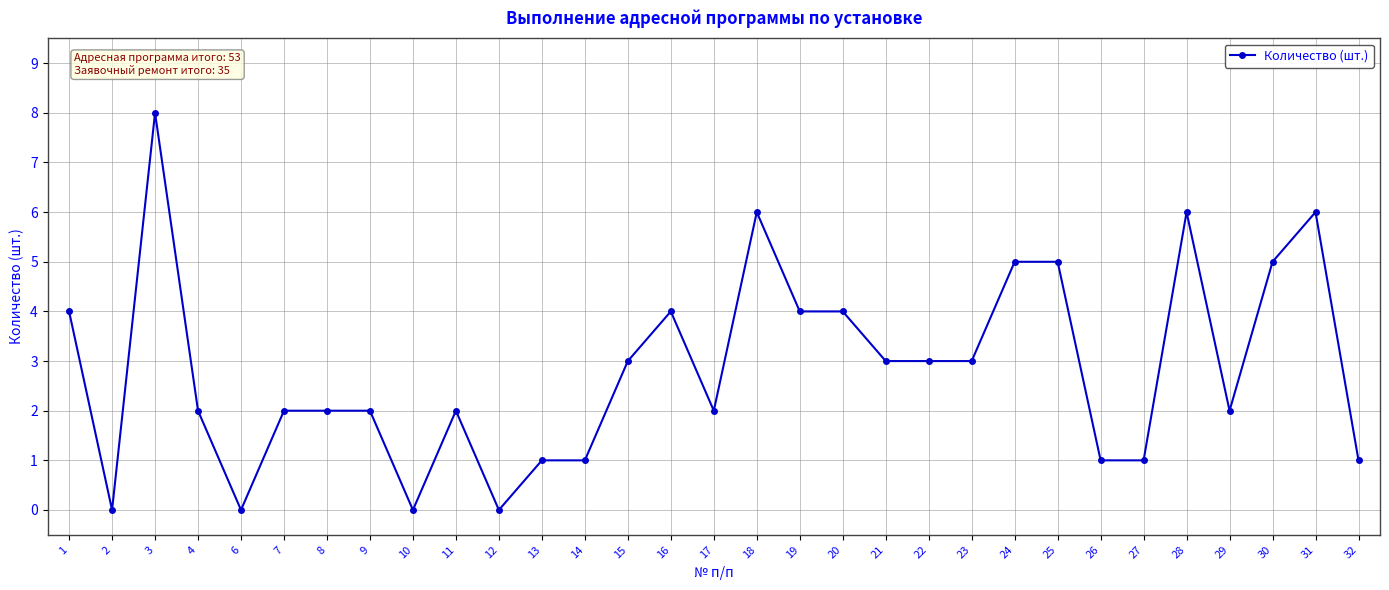

What is the sum of all values?

88